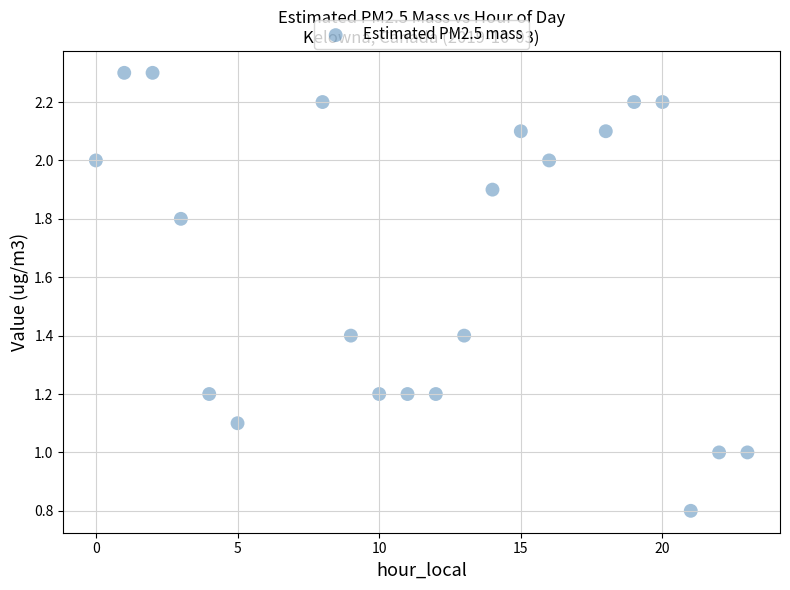

What is the range of X values (max minus min)?

23.0